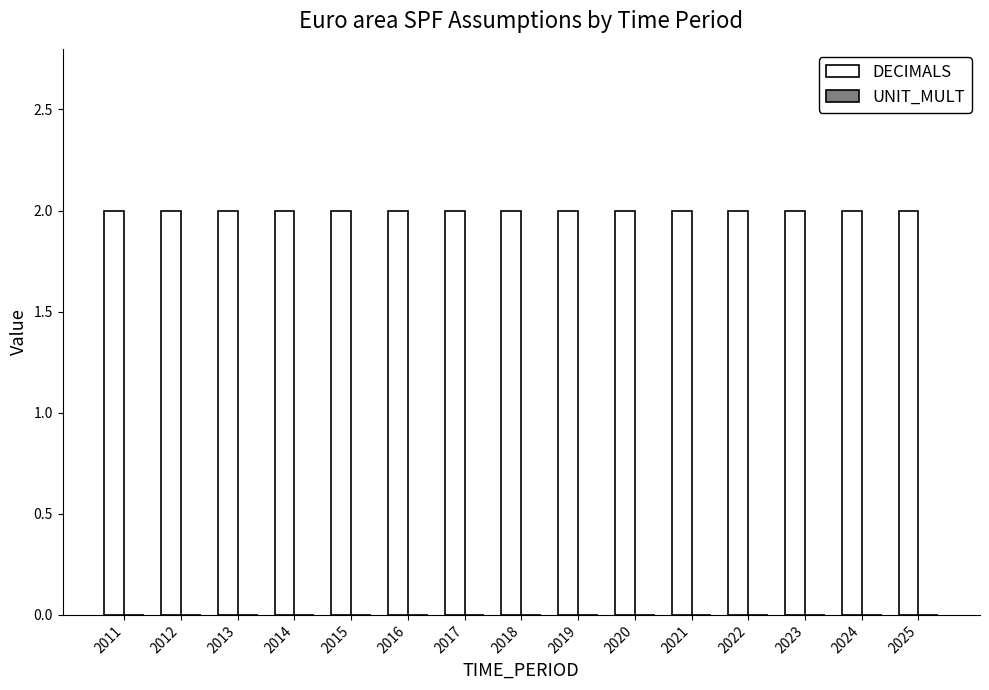

How many bars are there in each group?

2